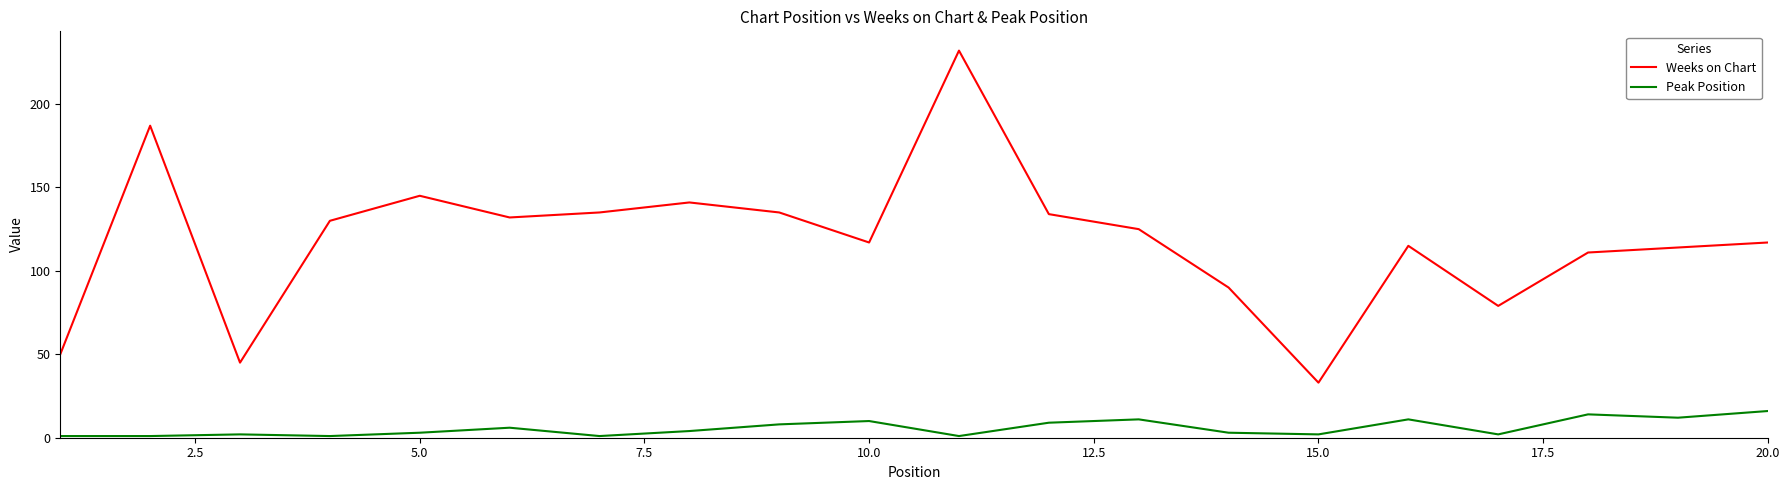

What is the maximum value for Weeks on Chart?

232